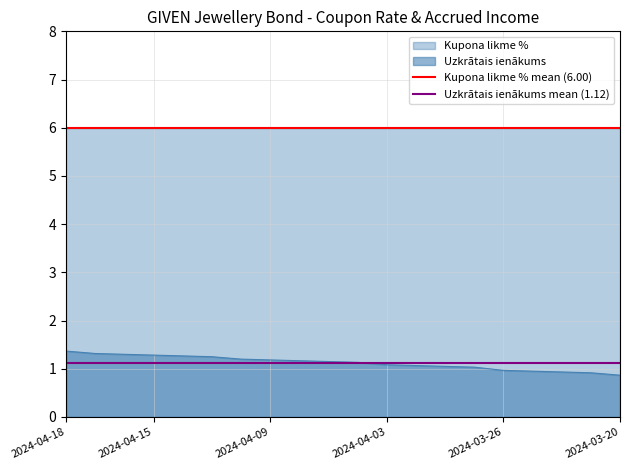

What is the approximate value of Kupona likme % mean (6.00) at 2024-04-18?

6.0